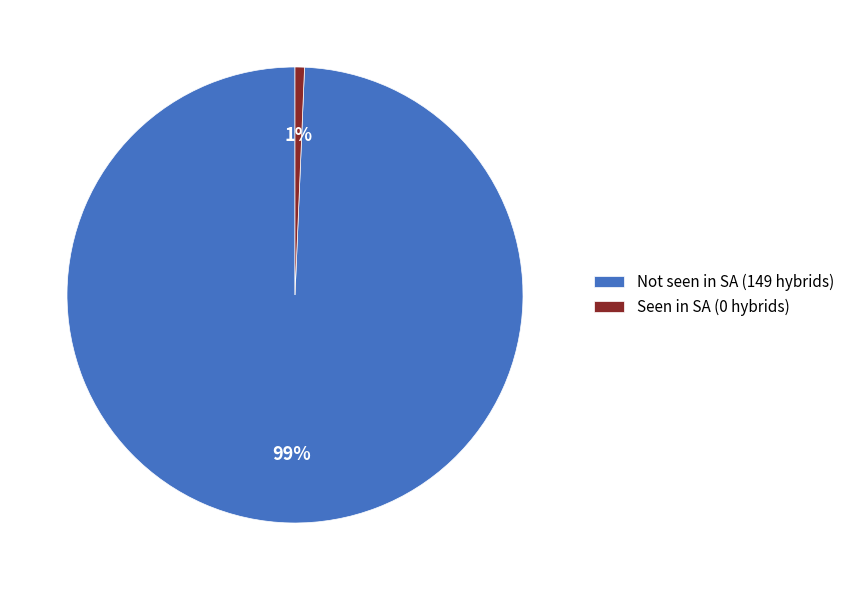

What is the smallest slice in the pie chart?

Seen in SA (0 hybrids)